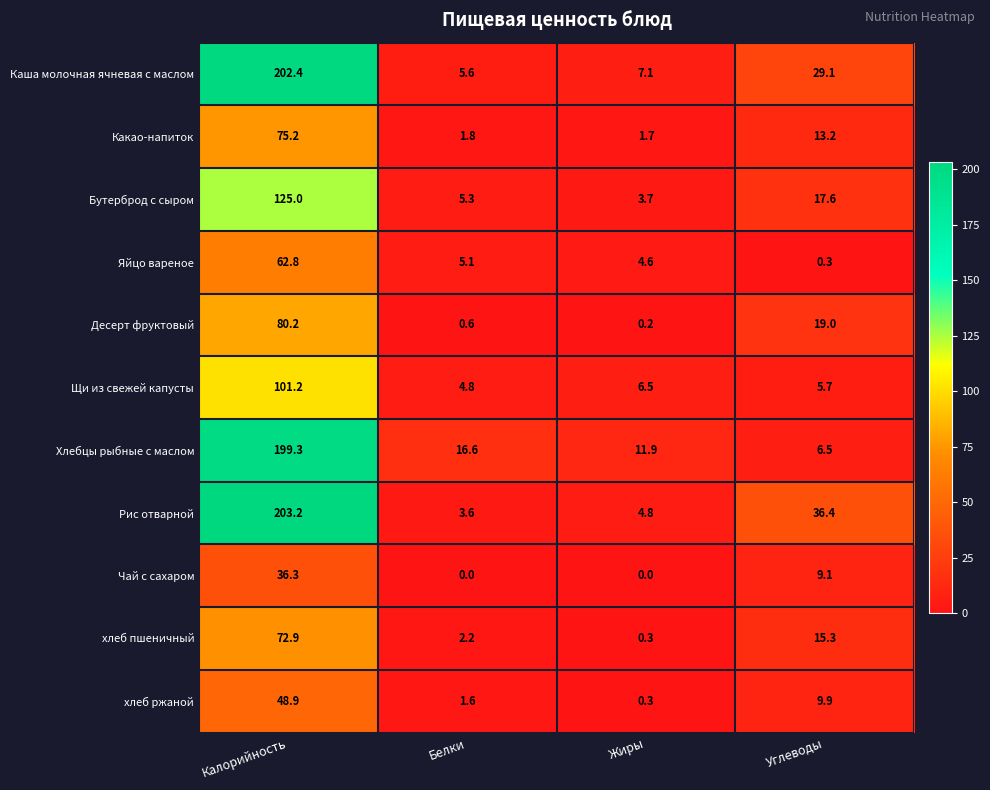

At which category is the sum across all series the highest?

Калорийность